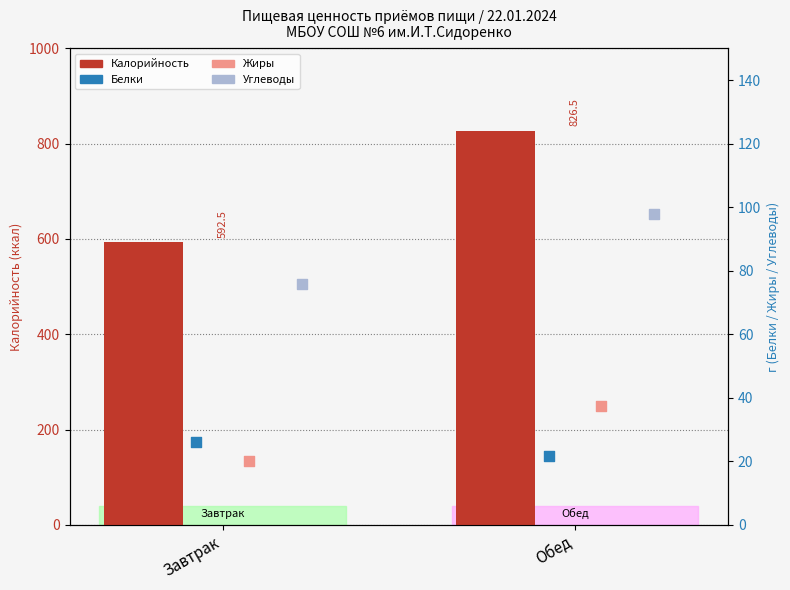

Which series reaches the minimum Y coordinate?

Жиры